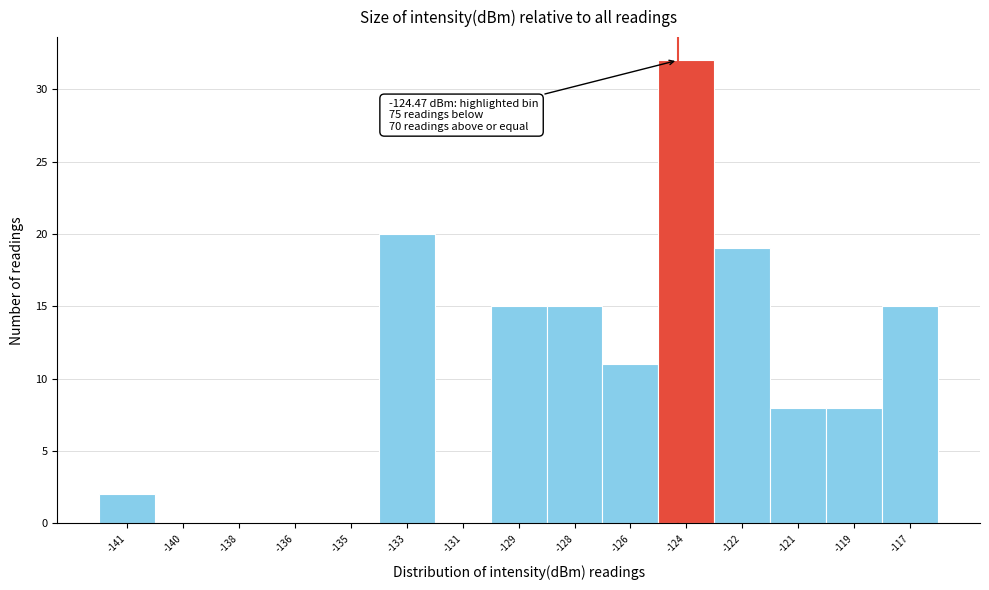

Reading left to right, extract all data points from this chart.

-141=2	-140=0	-138=0	-136=0	-135=0	-133=20	-131=0	-129=15	-128=15	-126=11	-124=32	-122=19	-121=8	-119=8	-117=15